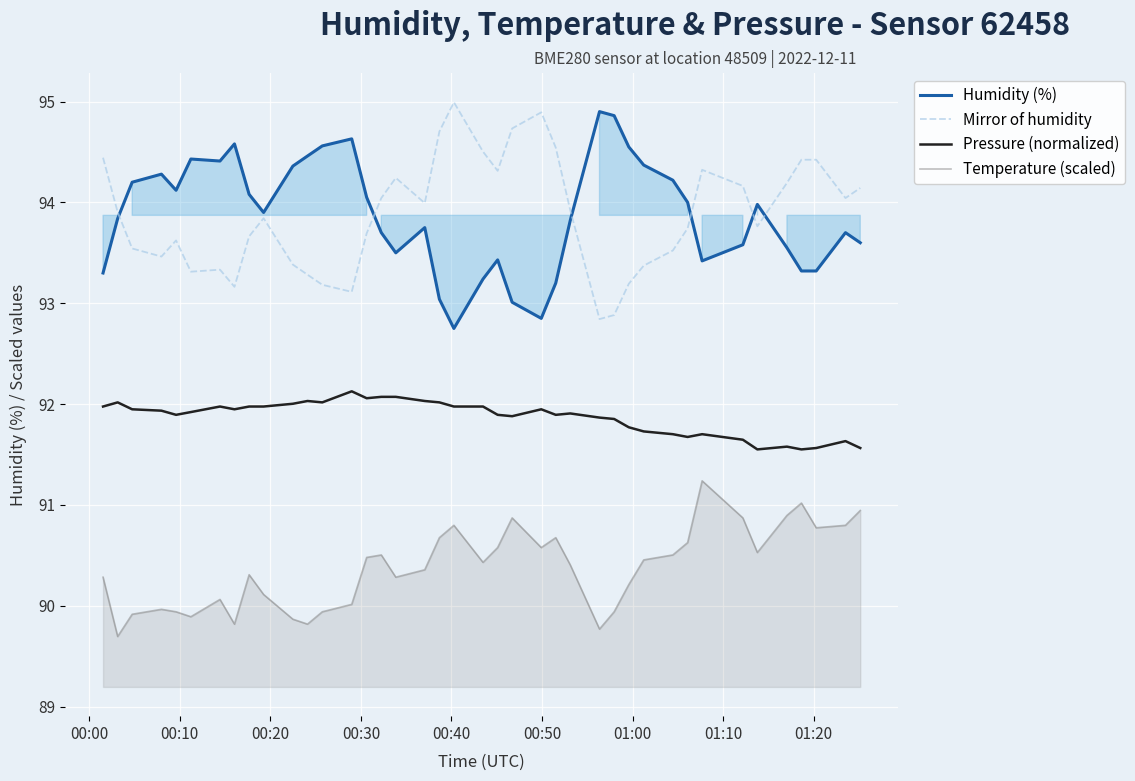

What is the maximum value for Pressure (normalized)?

92.1